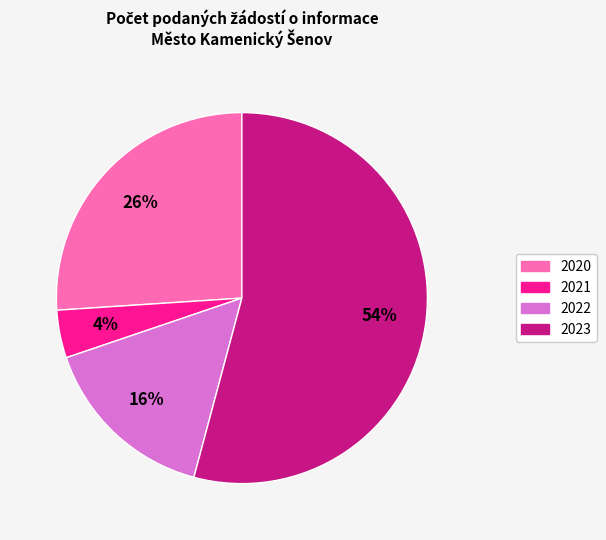

How many segments does this pie chart have?

4